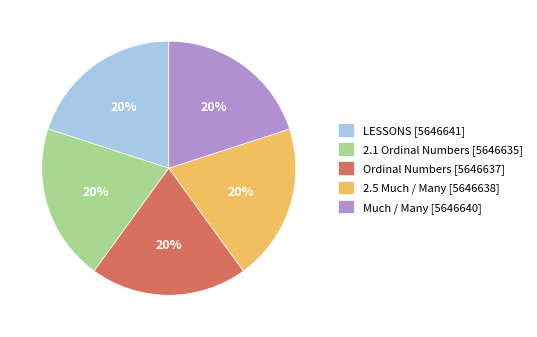

Is the sum of 2.5 Much / Many [5646638] and LESSONS [5646641] greater than half?

No